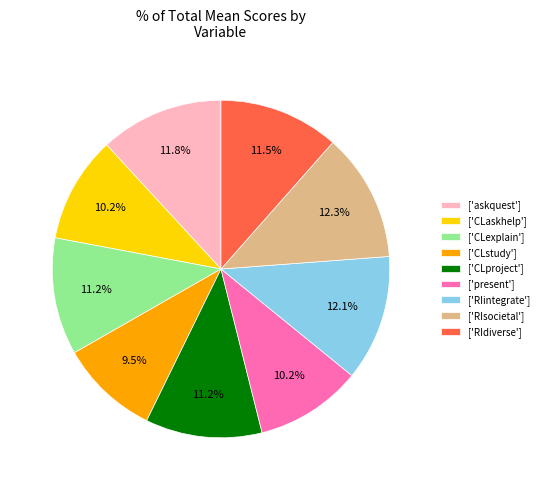

What percentage do ['CLaskhelp'] and ['CLproject'] together represent?

21.4%